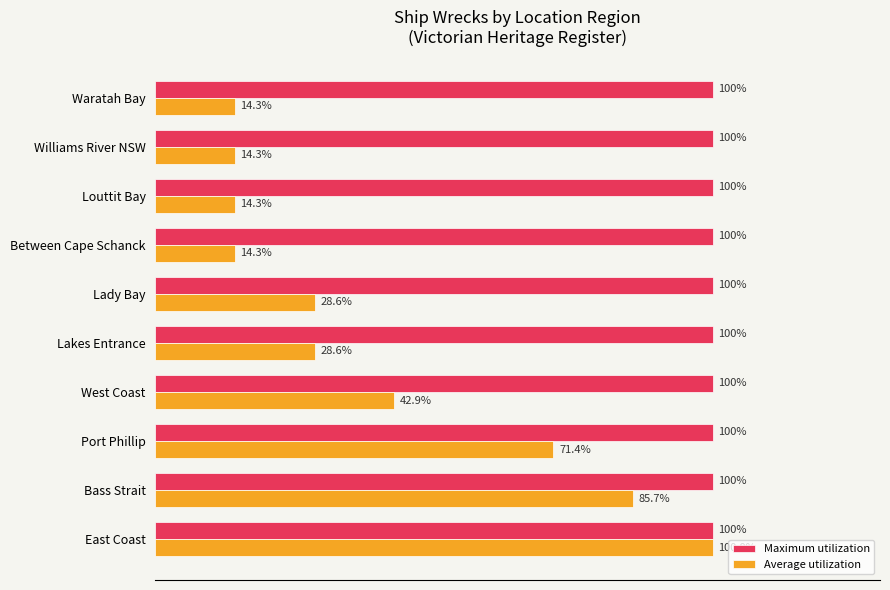

Which series has the widest spread of values?

Average utilization